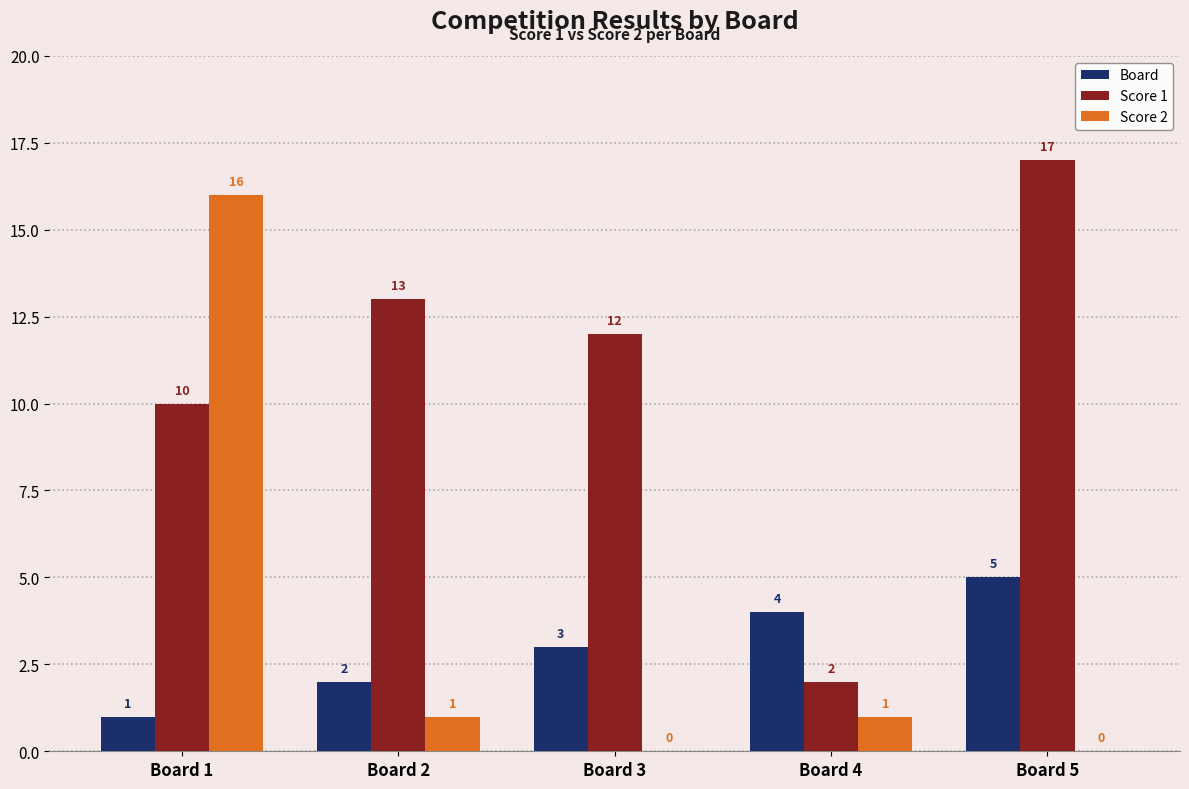

At which label is Score 1 closest to 9?

Board 1